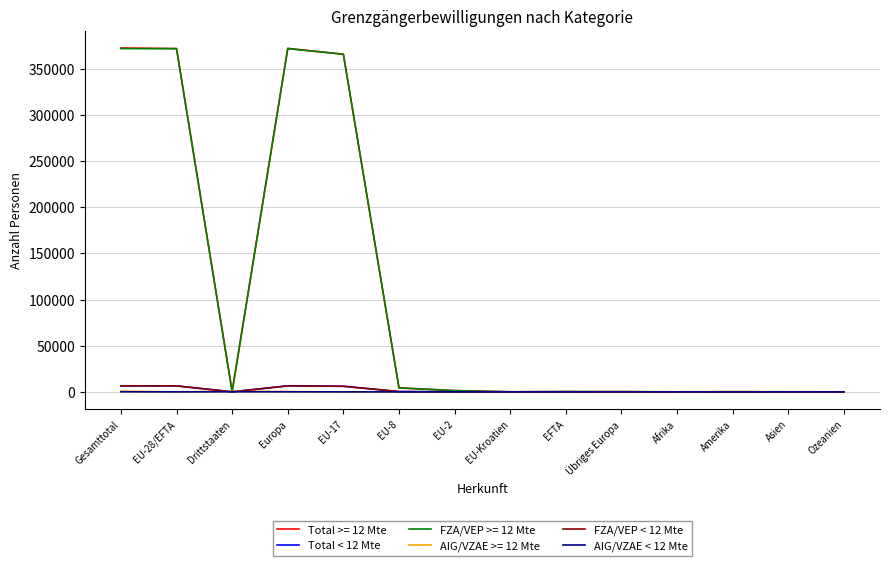

What is the maximum value shown in the chart?

372498